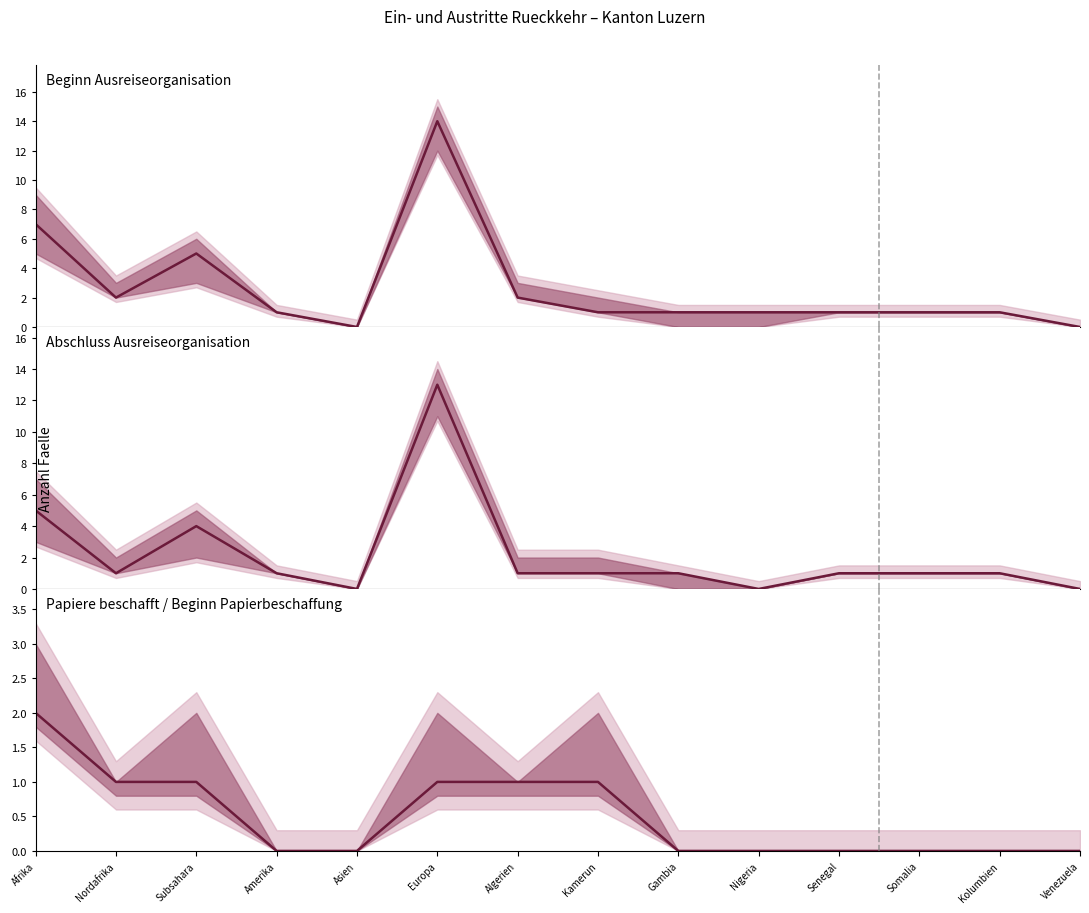

List the series in order of their overall mean, highest first.

Beginn Ausreiseorganisation, Abschluss Ausreiseorganisation, Papiere beschafft / Beginn Papierbeschaffung